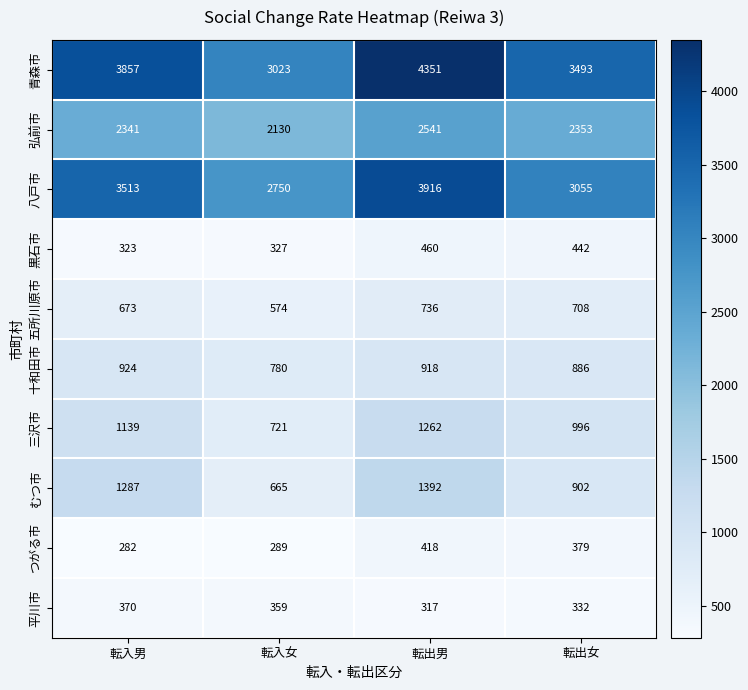

True or false: 十和田市 has a value of 886 at 転出女.

True